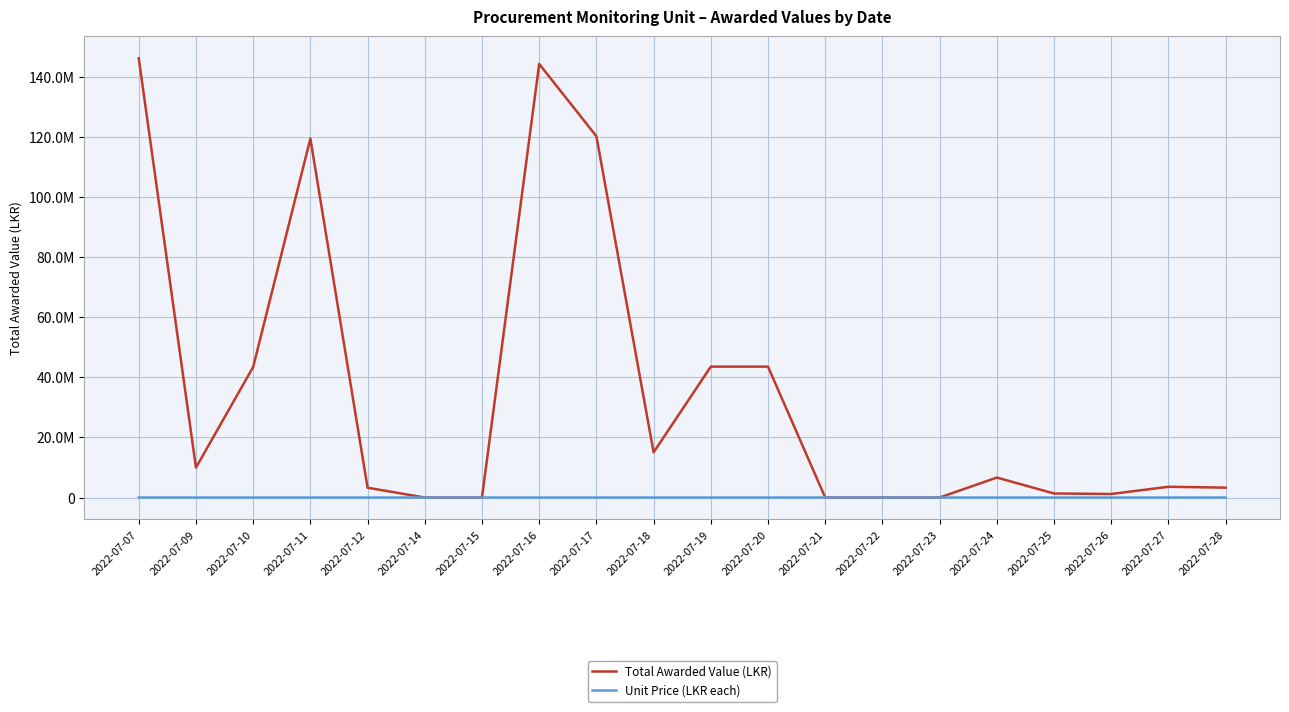

Which category has the lowest value in the Unit Price (LKR each) series?

2022-07-14